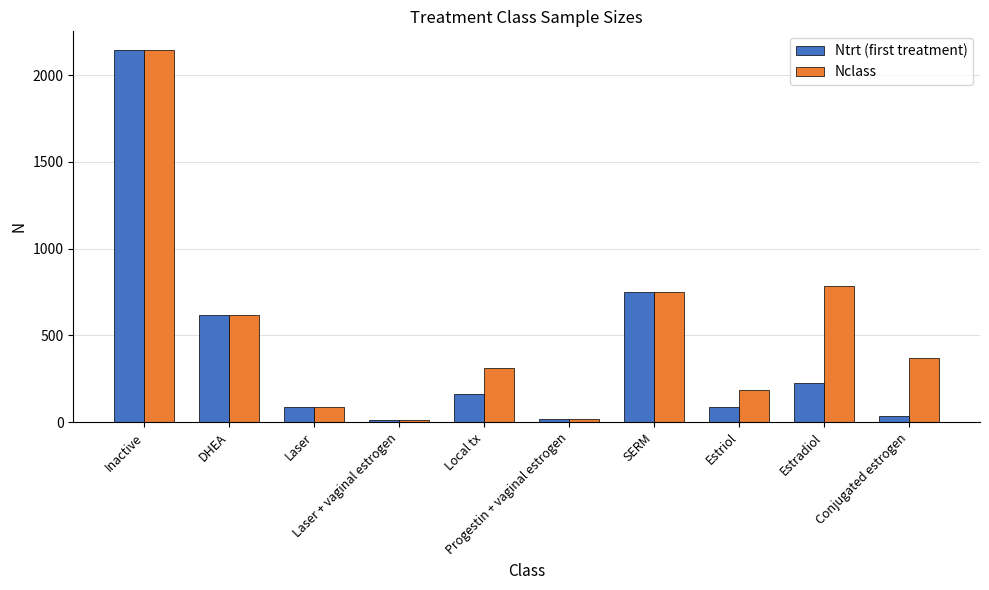

What is the sum of the Ntrt (first treatment) values at Laser and SERM?

837